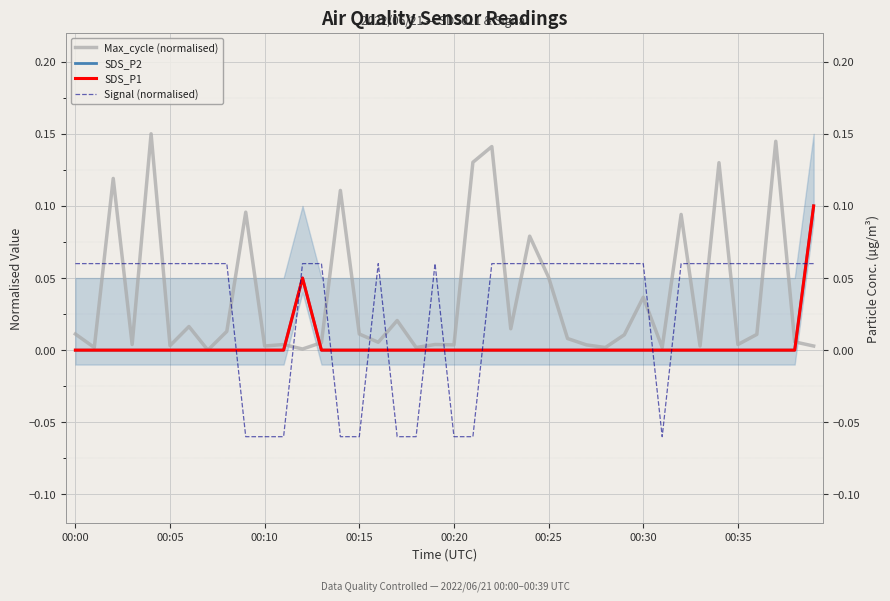

At how many categories does at least one series exceed 0?

40